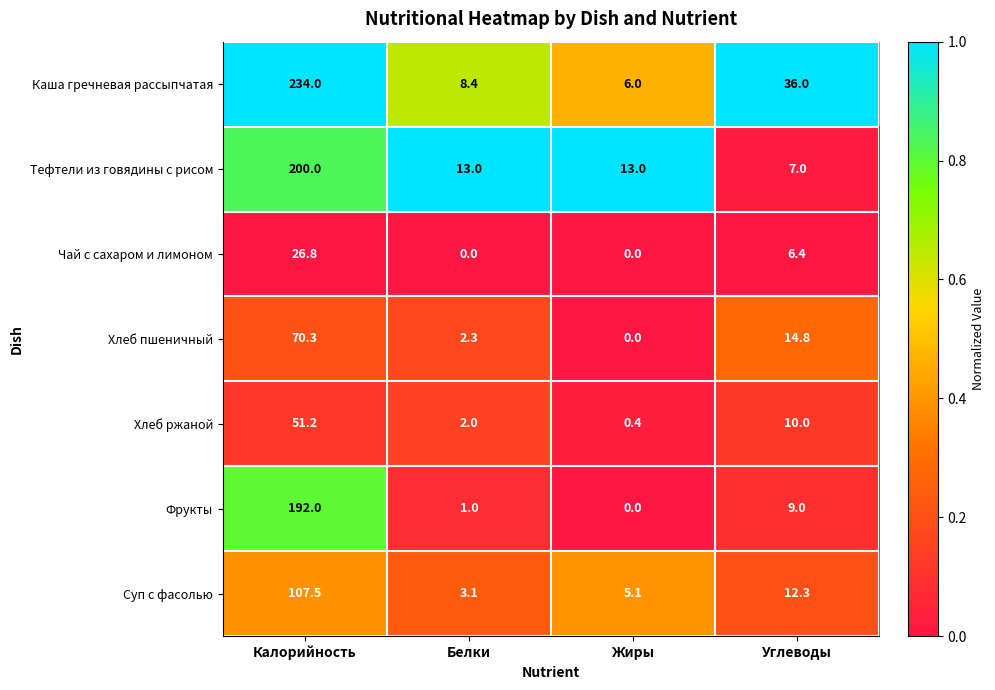

True or false: Чай с сахаром и лимоном has a value of 26.8 at Калорийность.

True